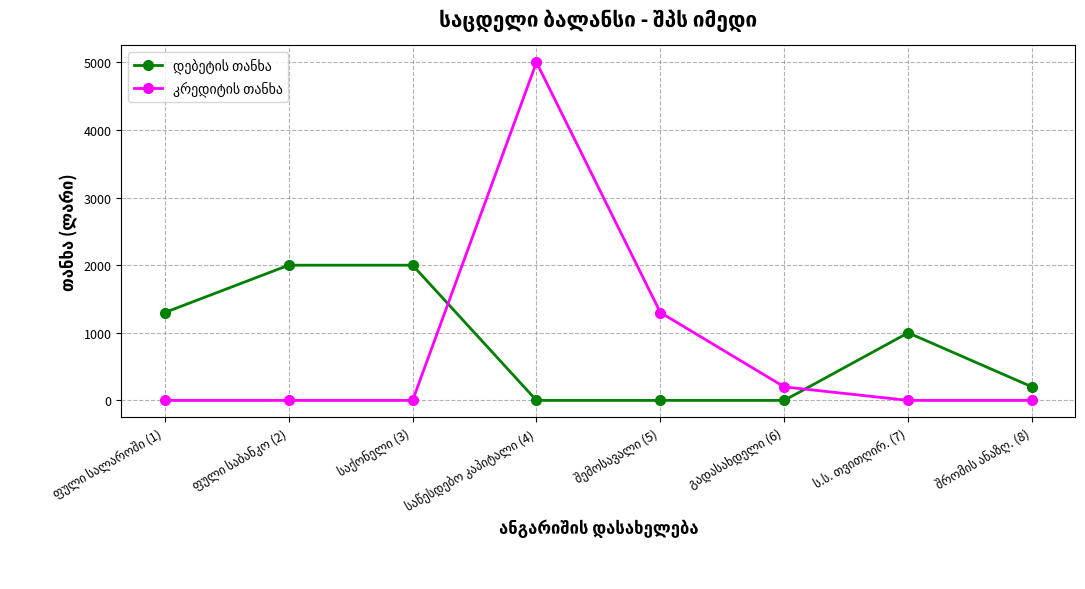

What is the greatest value displayed?

5000